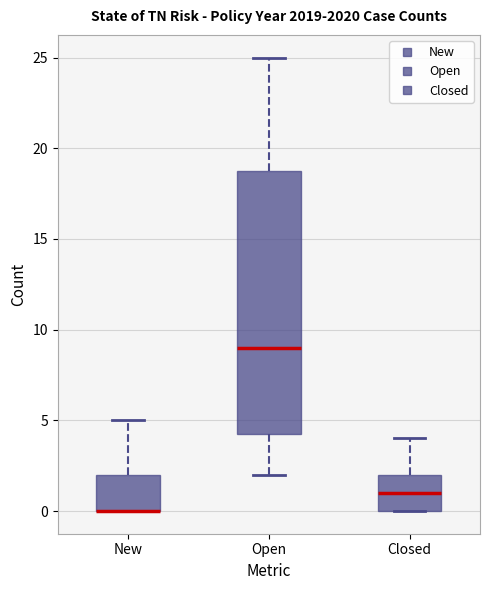

Which box is the tallest, from its lower edge to its upper edge?

Open